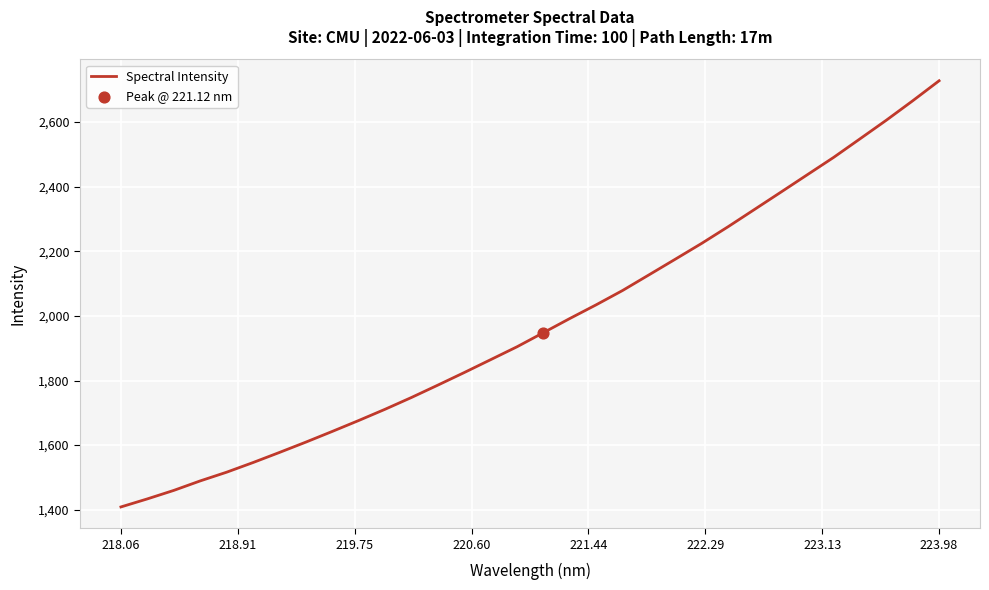

What is the minimum value shown in the chart?

1408.6